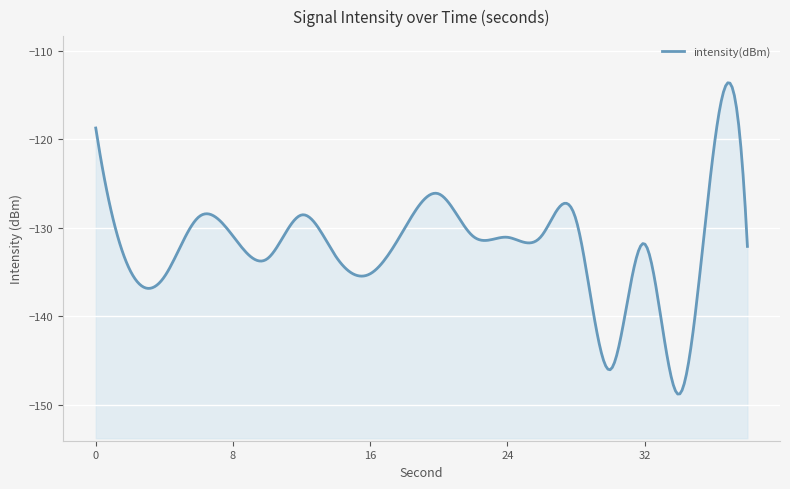

What is the average value?

-131.9